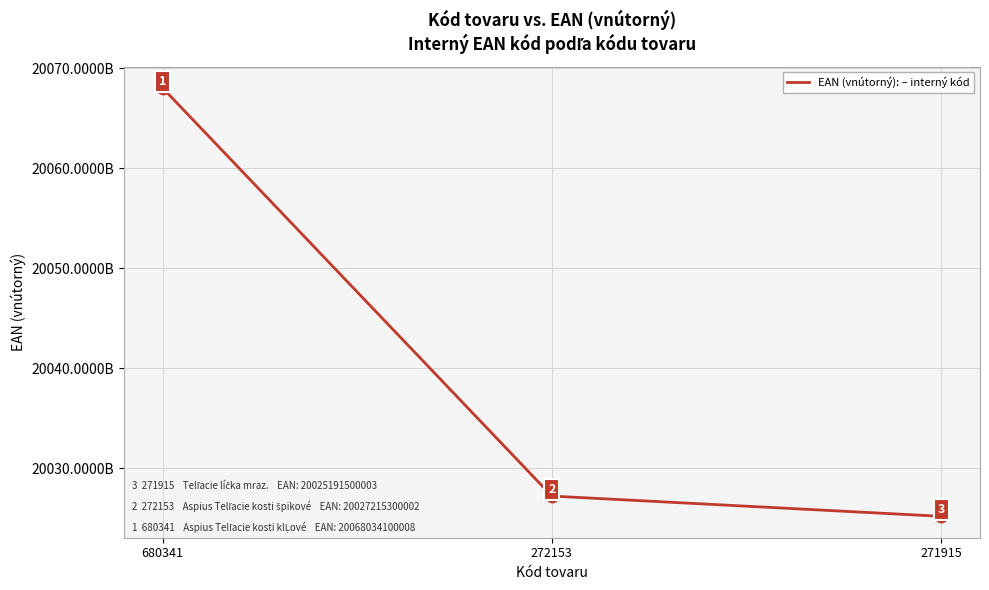

What is the change in value from 680341 to 272153?

-40818800006